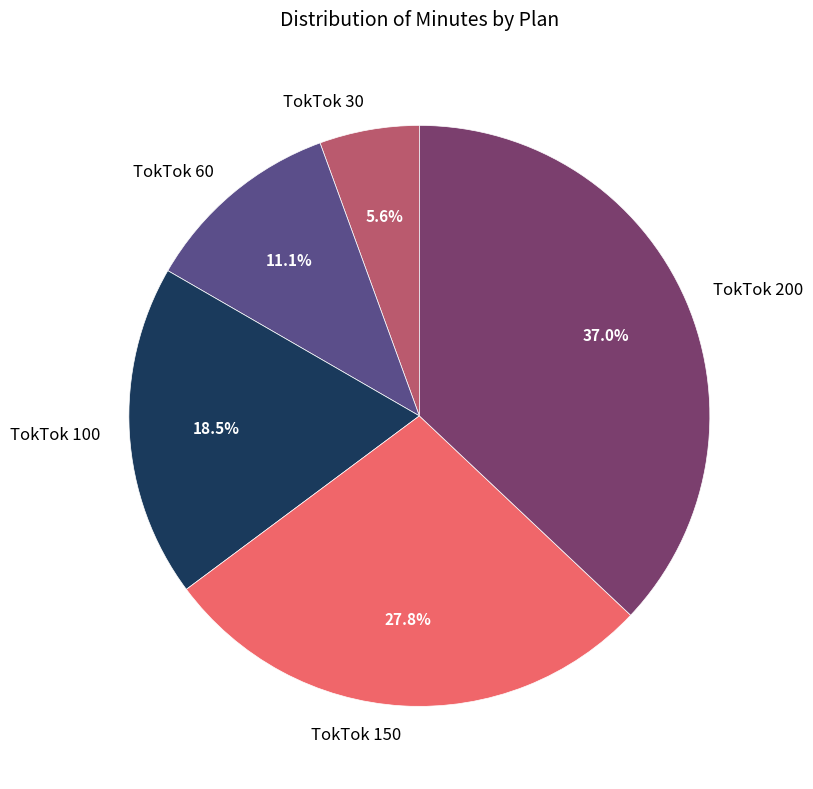

Is there any slice that represents more than half of the pie?

No